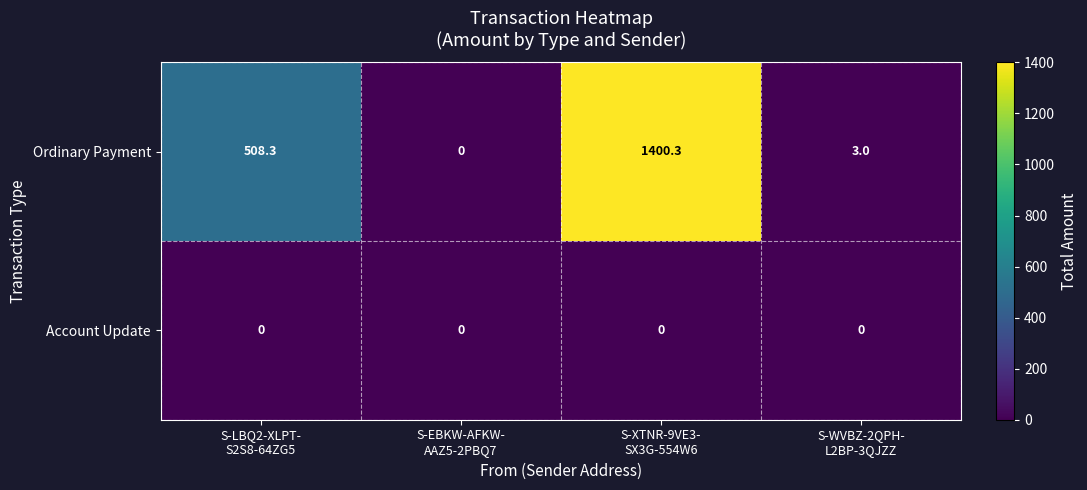

List the series in order of their overall mean, lowest first.

Account Update, Ordinary Payment